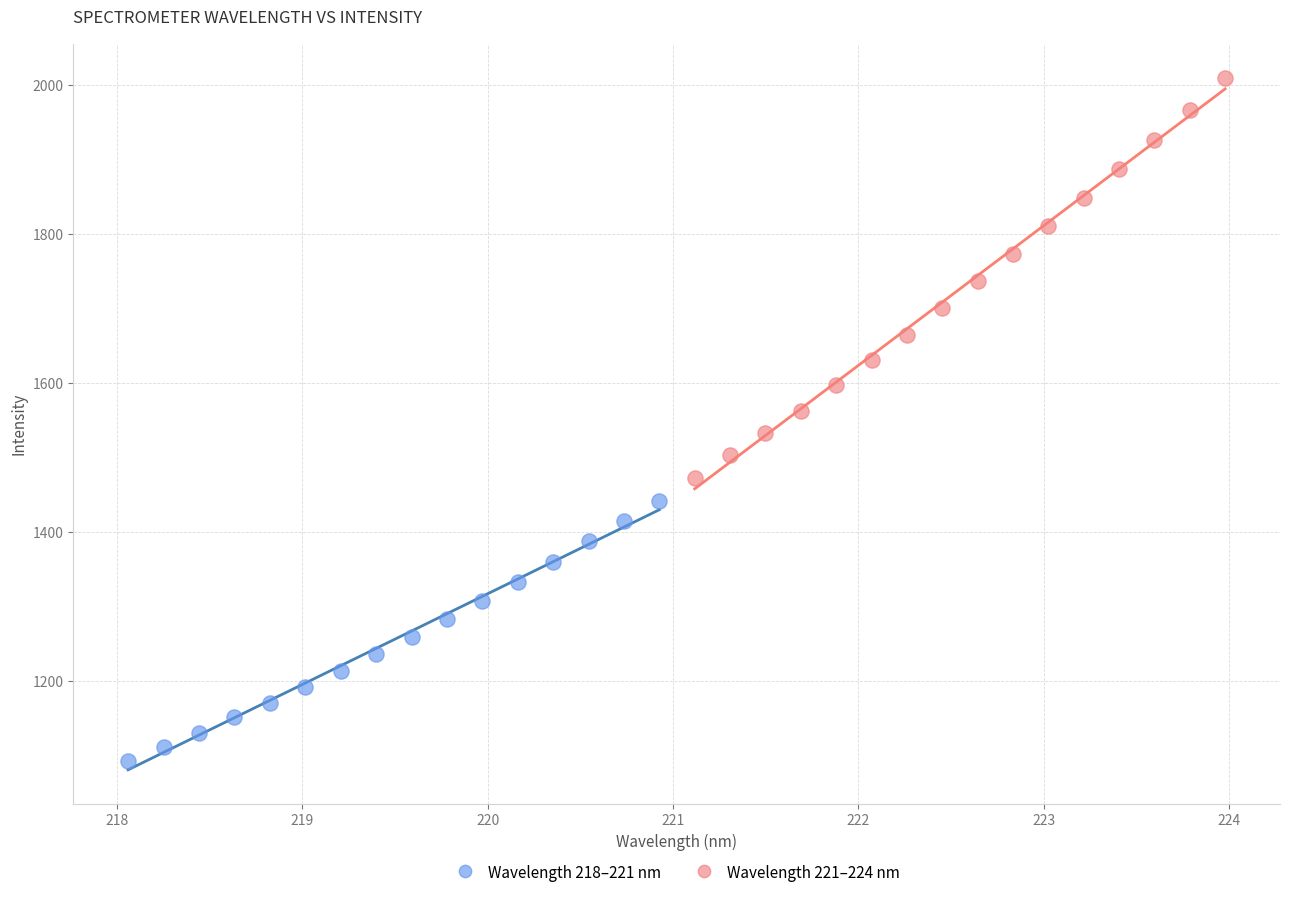

Which series has the largest Y range (max minus min)?

Wavelength 221–224 nm